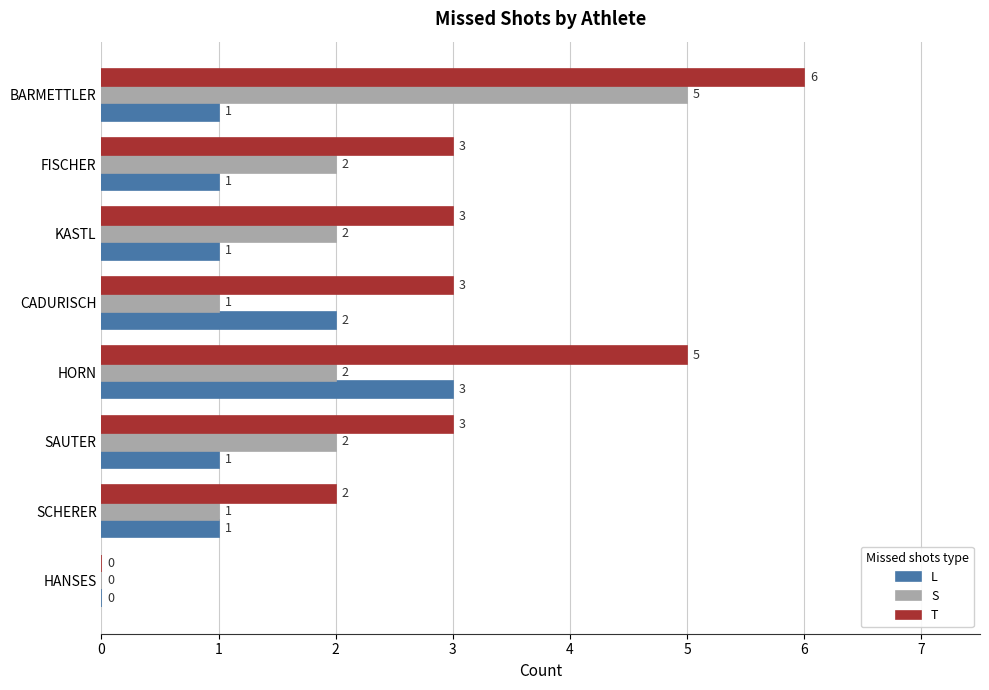

Is the value of L at HORN greater than the value of S at CADURISCH?

Yes